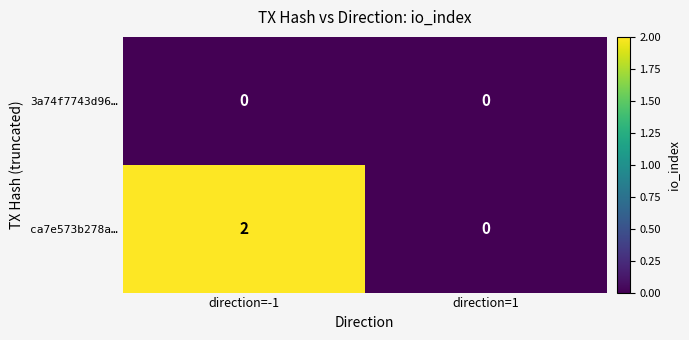

Which series has the widest spread of values?

ca7e573b278a…